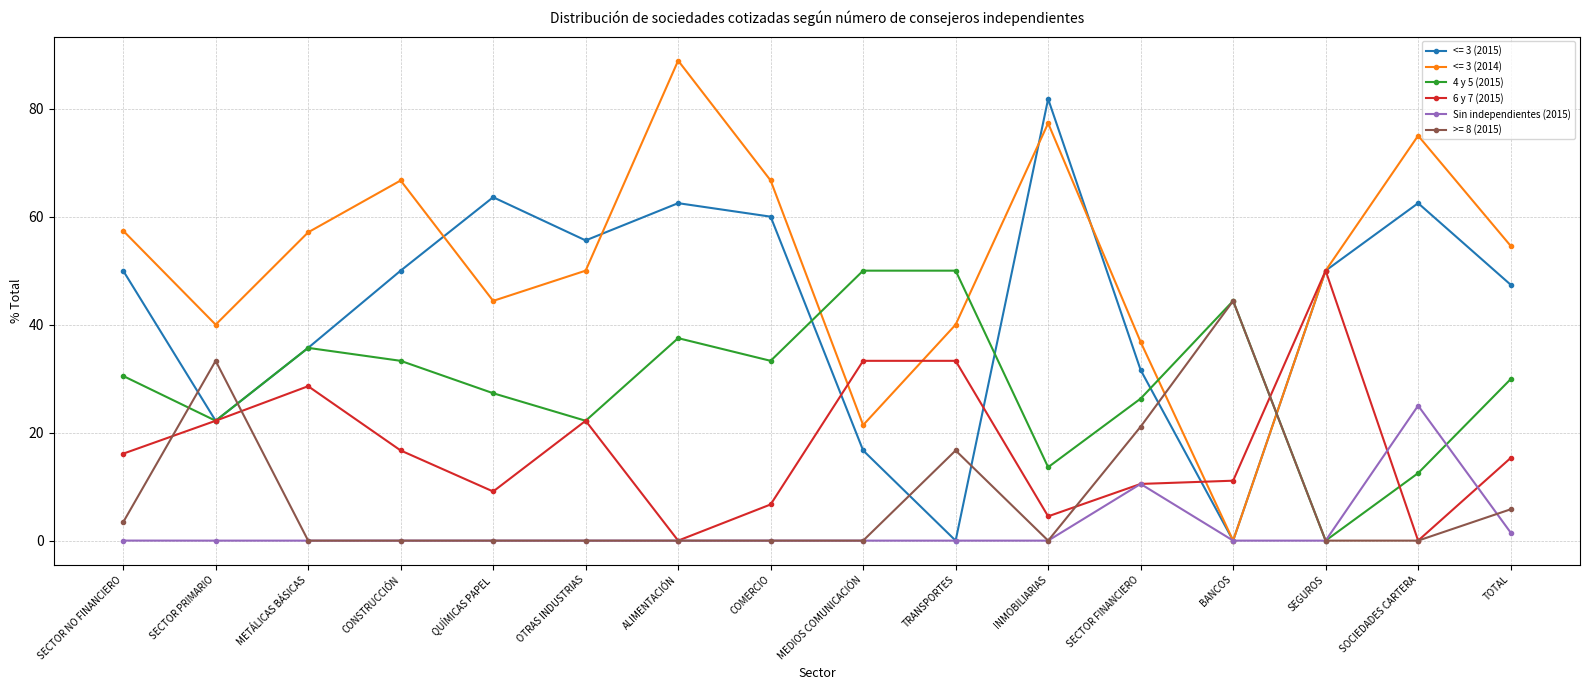

At which label is 4 y 5 (2015) closest to 25?

SECTOR FINANCIERO